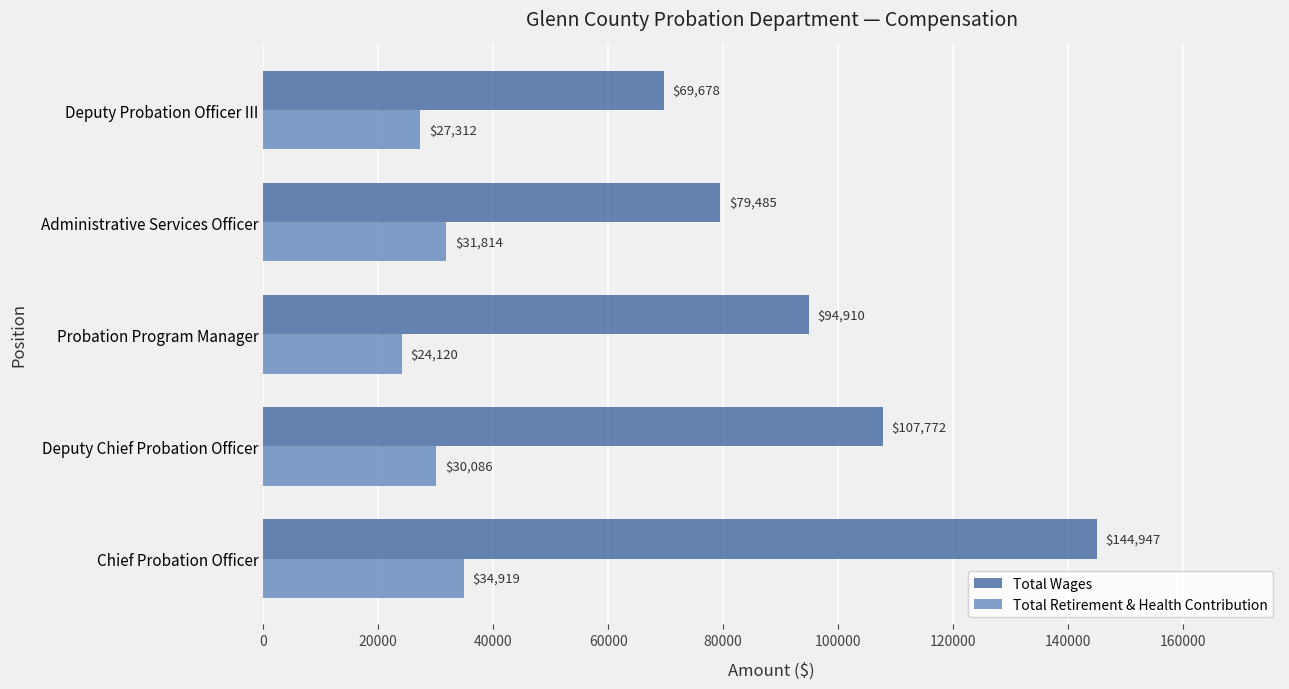

Which category has the lowest value in the Total Retirement & Health Contribution series?

Probation Program Manager